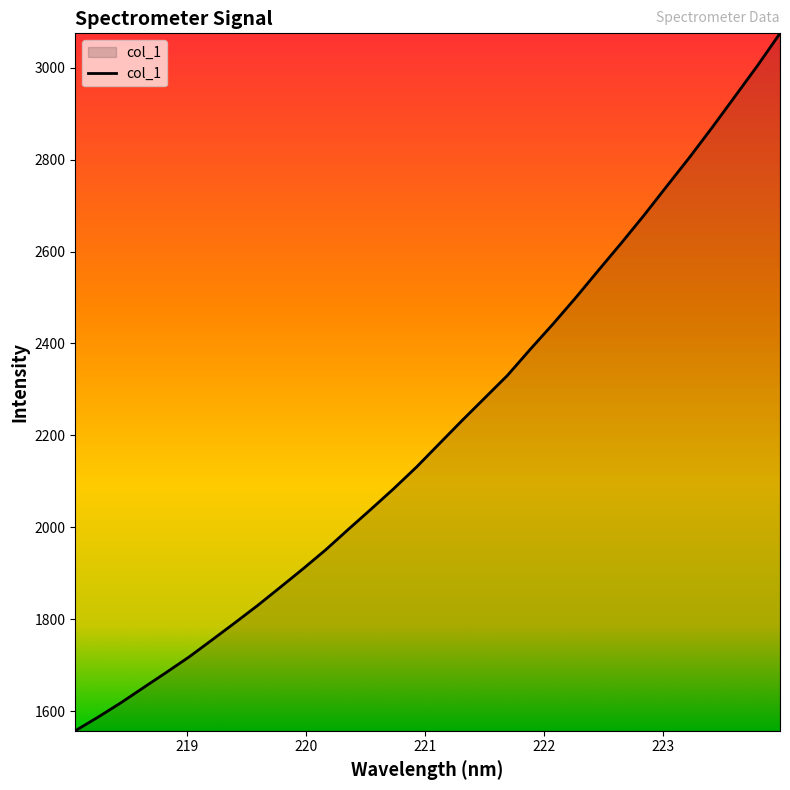

What is the difference between the maximum and minimum values?

1518.1